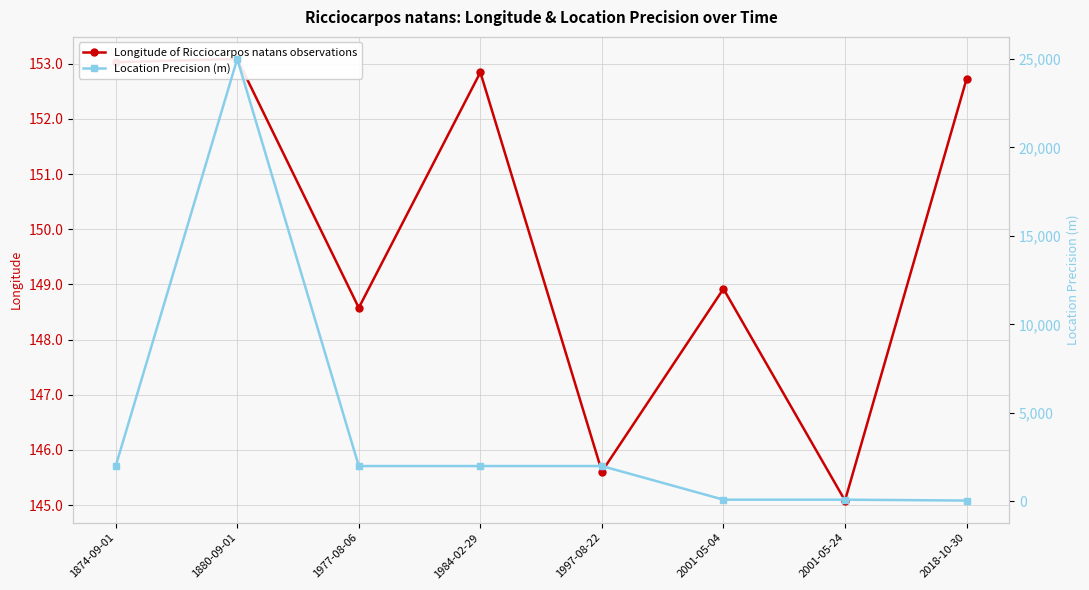

What is the maximum value shown in the chart?

25000.0